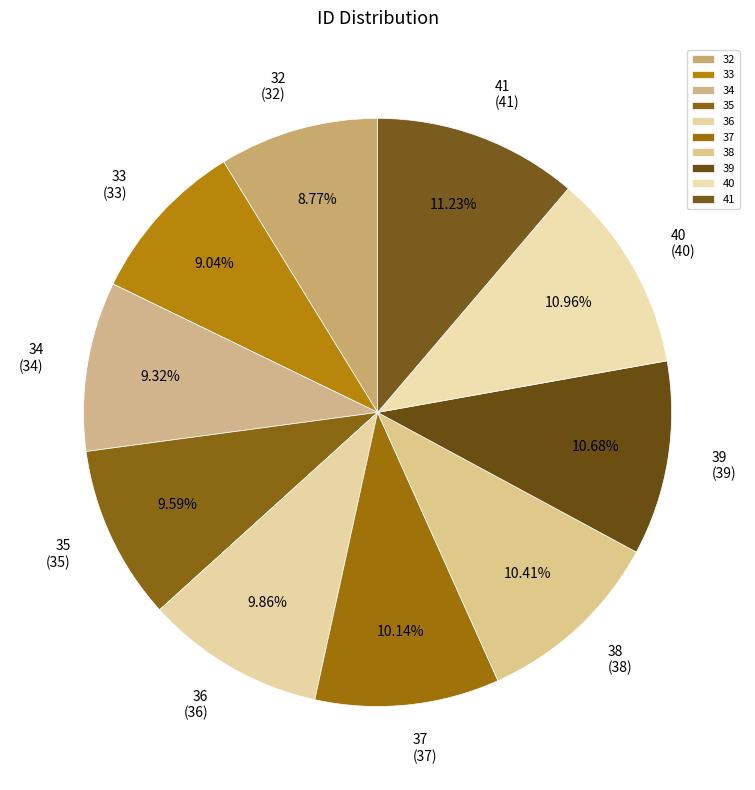

Approximately how many times larger is the value at 33 compared to 37?

0.9